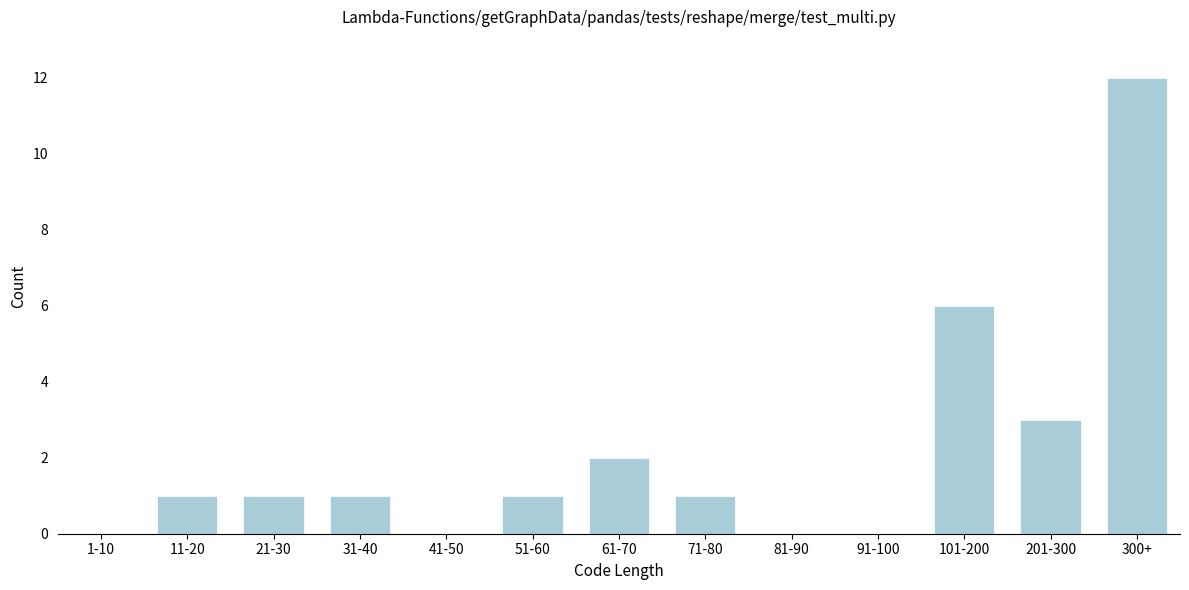

Reading left to right, list all the values displayed in this chart.

1-10=0	11-20=1	21-30=1	31-40=1	41-50=0	51-60=1	61-70=2	71-80=1	81-90=0	91-100=0	101-200=6	201-300=3	300+=12